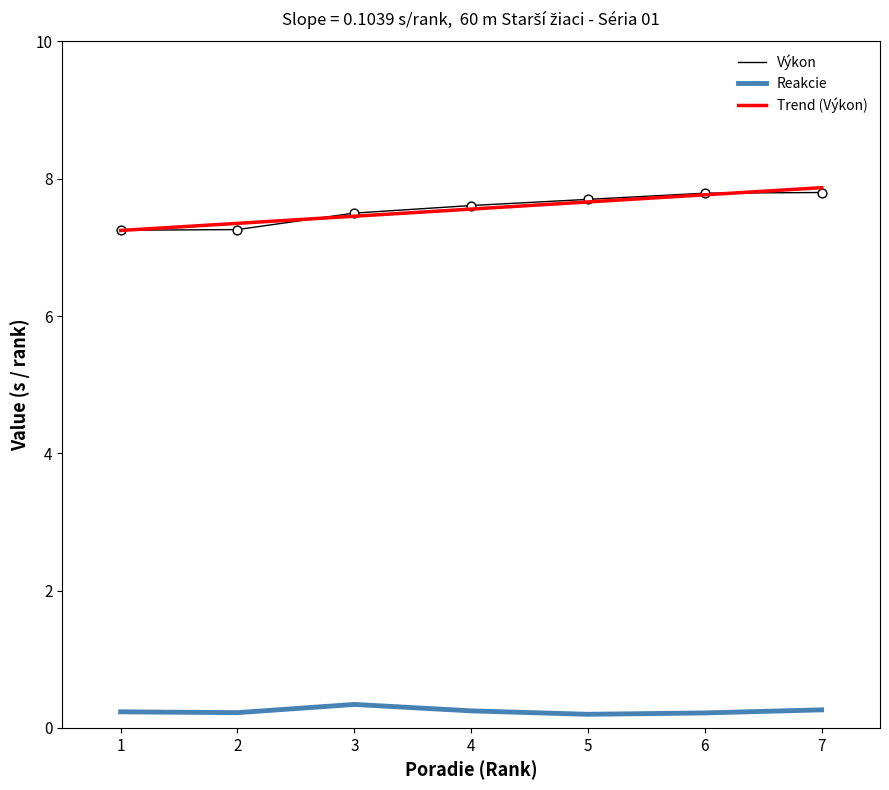

Which series reaches the maximum Y coordinate?

Výkon